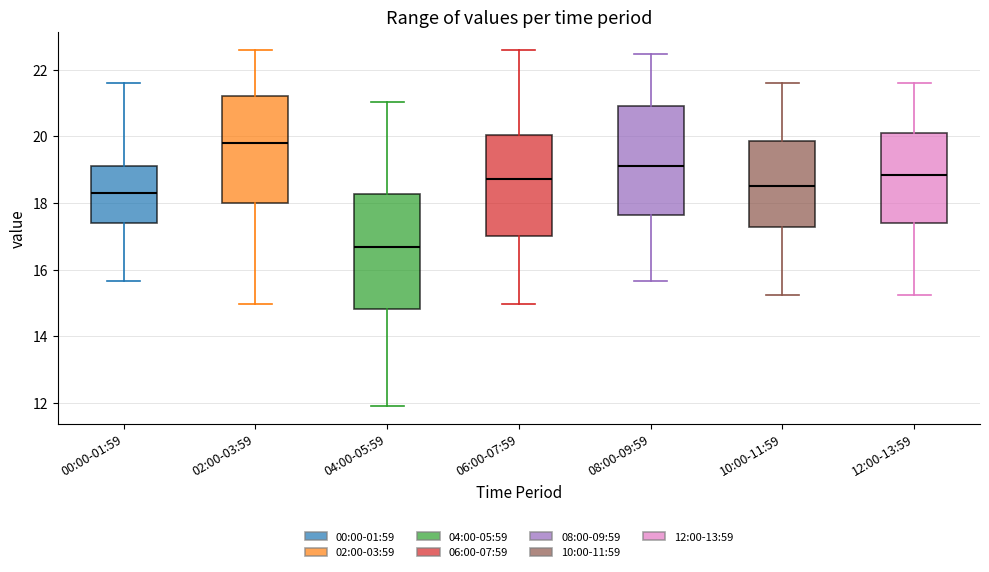

Which box's median line is the lowest?

04:00-05:59